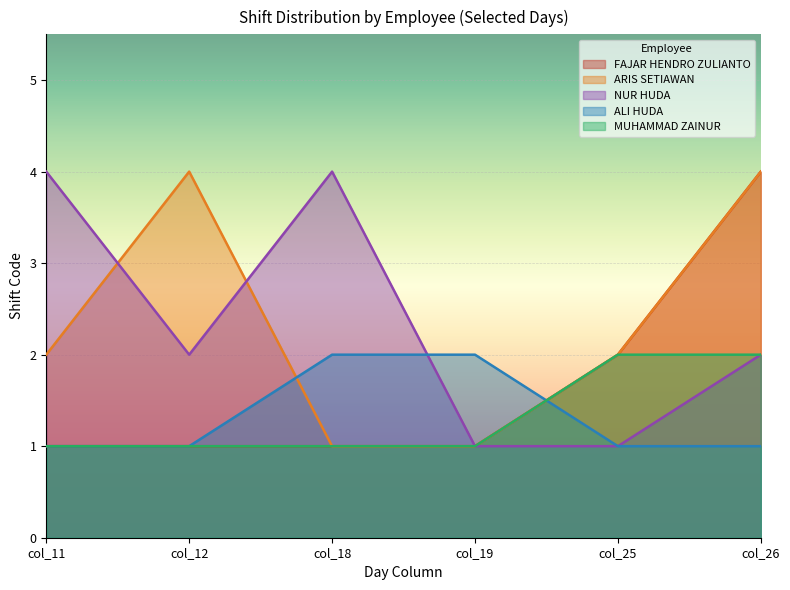

The value of FAJAR HENDRO ZULIANTO at col_12 is 0. True or false?

False